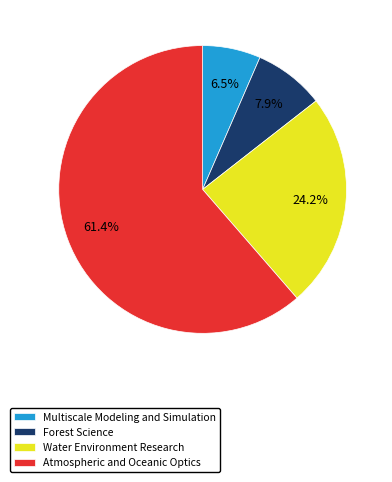

Is there any slice that represents more than half of the pie?

Yes